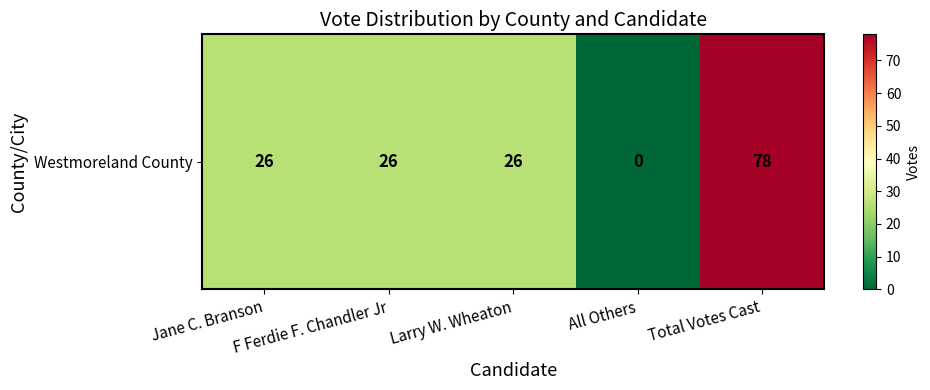

List the labels in order of value, largest first.

Total Votes Cast, Jane C. Branson, F Ferdie F. Chandler Jr, Larry W. Wheaton, All Others